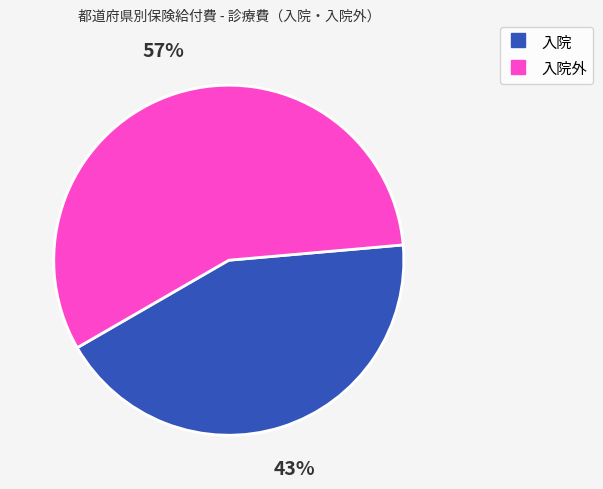

To the nearest percent, what is the difference between the largest and smallest slice percentages?

14%